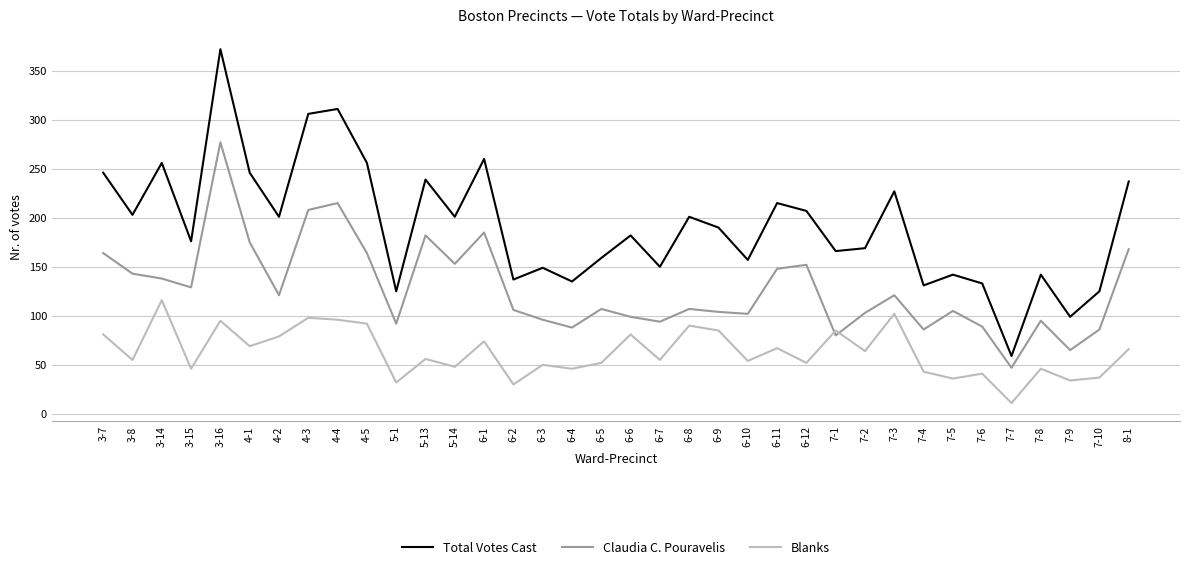

In Claudia C. Pouravelis, how many points are lower than both neighbors (excluding endpoints)?

11